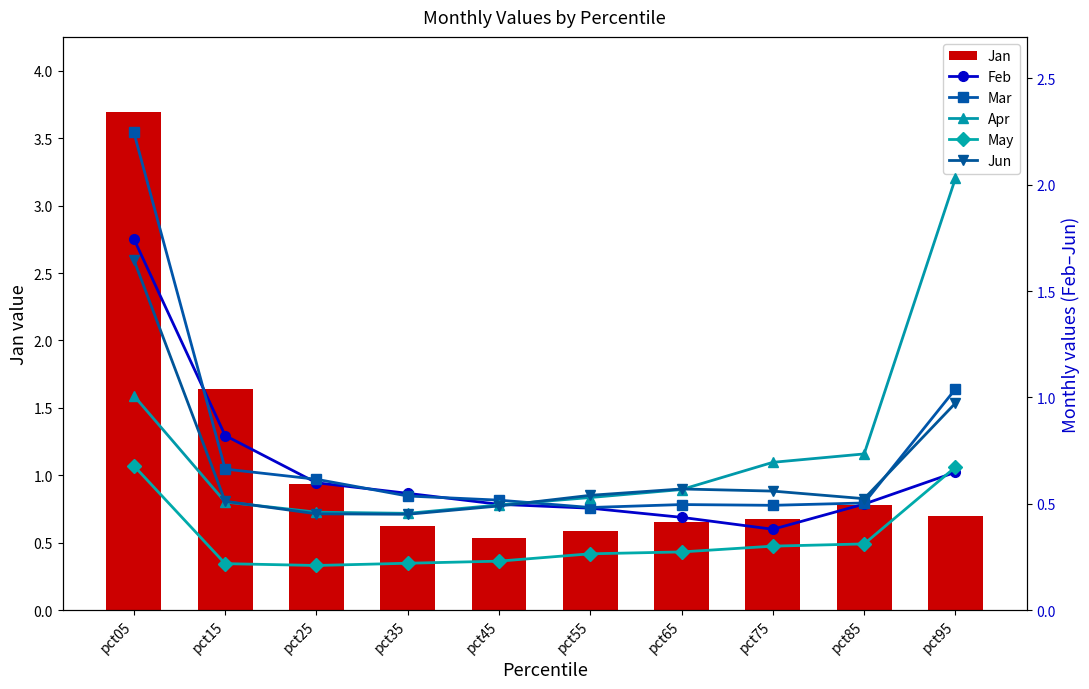

Which series has the widest spread of values?

Jan